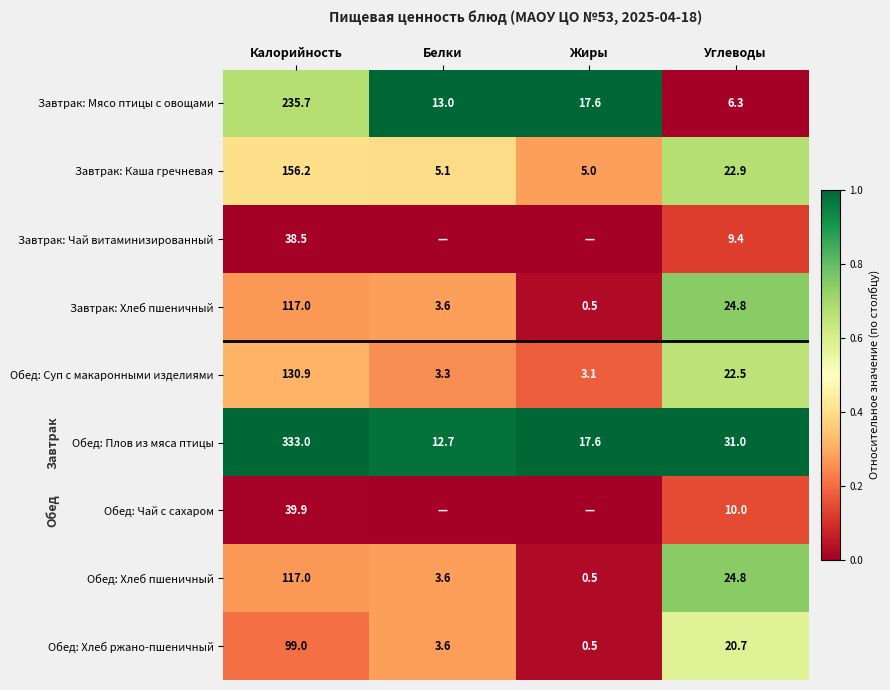

What is the difference between the second highest and second lowest values in the Обед: Суп с макаронными изделиями series?

19.2